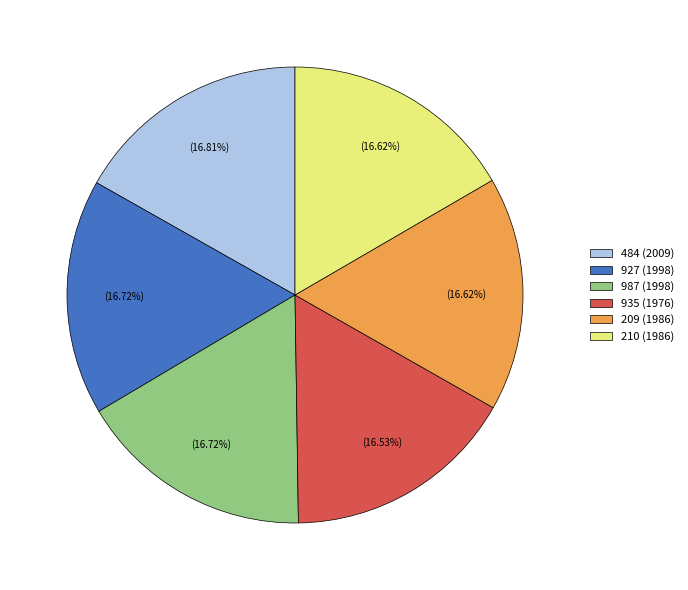

What is the ratio of the value at 209 (1986) to the value at 927 (1998)?

1.0